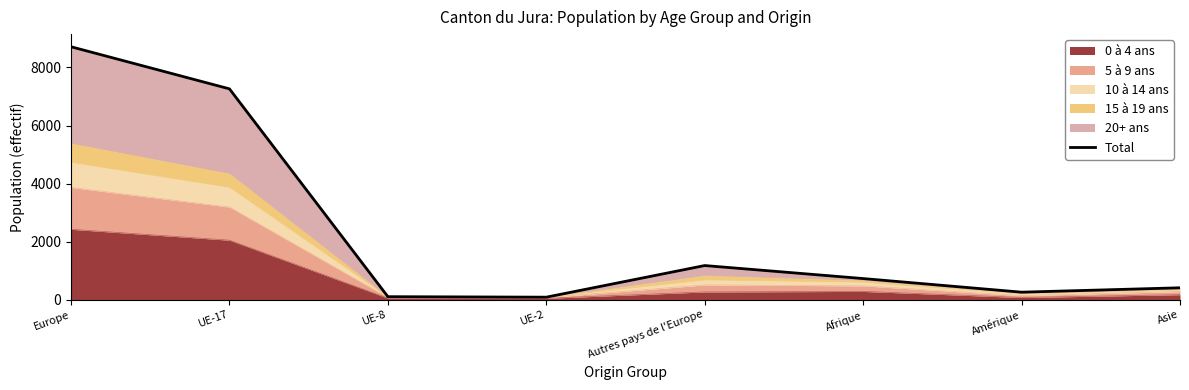

Which has a higher value, Amérique or Afrique?

Afrique